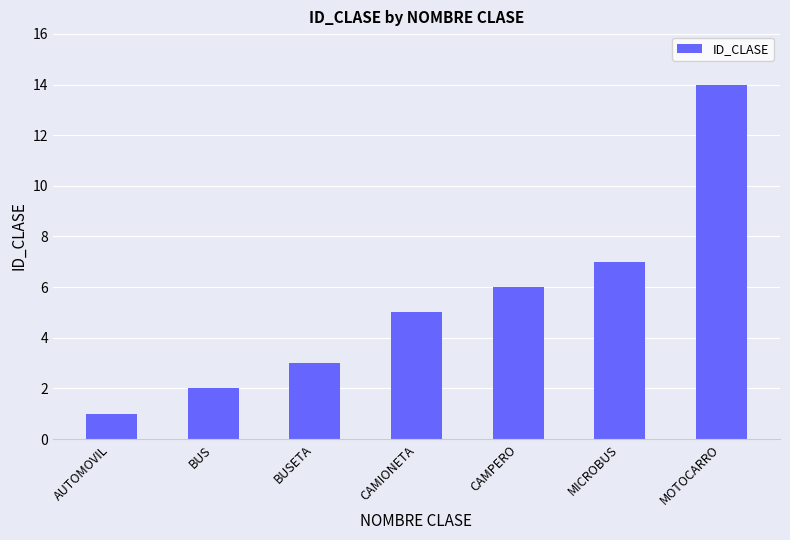

Rank the categories by value from lowest to highest.

AUTOMOVIL, BUS, BUSETA, CAMIONETA, CAMPERO, MICROBUS, MOTOCARRO